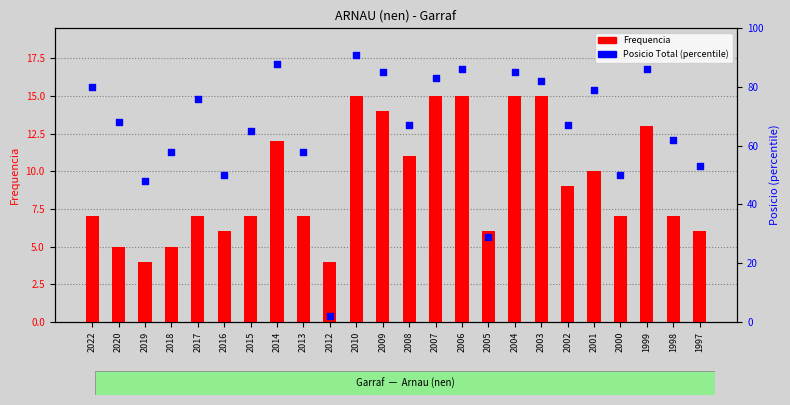

Which series reaches the minimum Y coordinate?

Posicio Total (percentile)